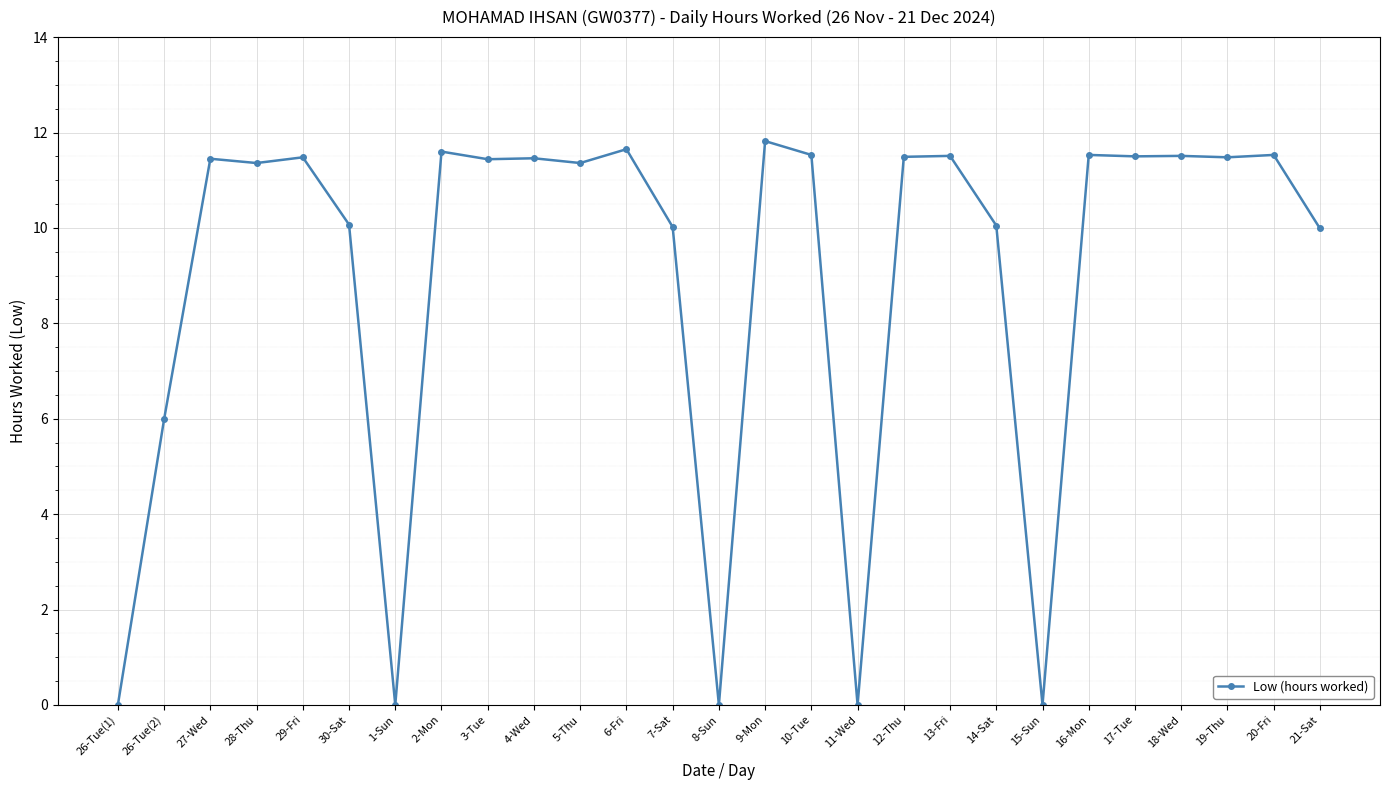

What is the change in value from 27-Wed to 9-Mon?

+0.4